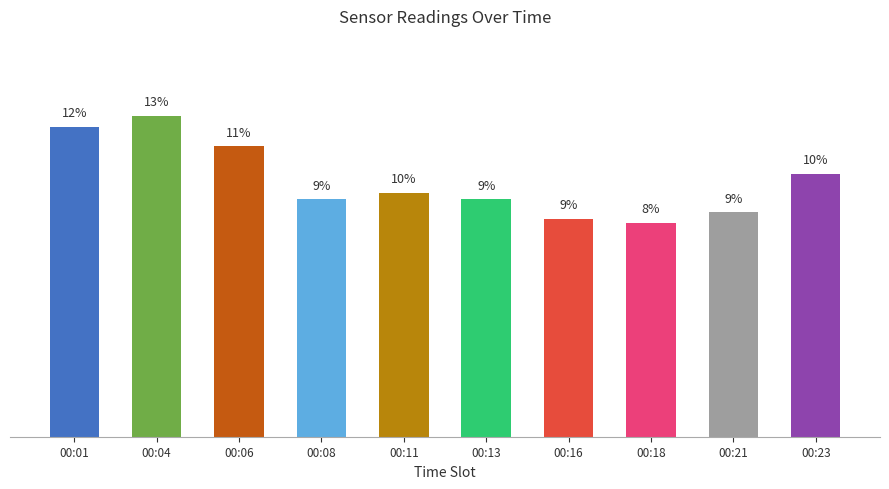

Approximately how many times larger is the value at 00:23 compared to 00:01?

0.8